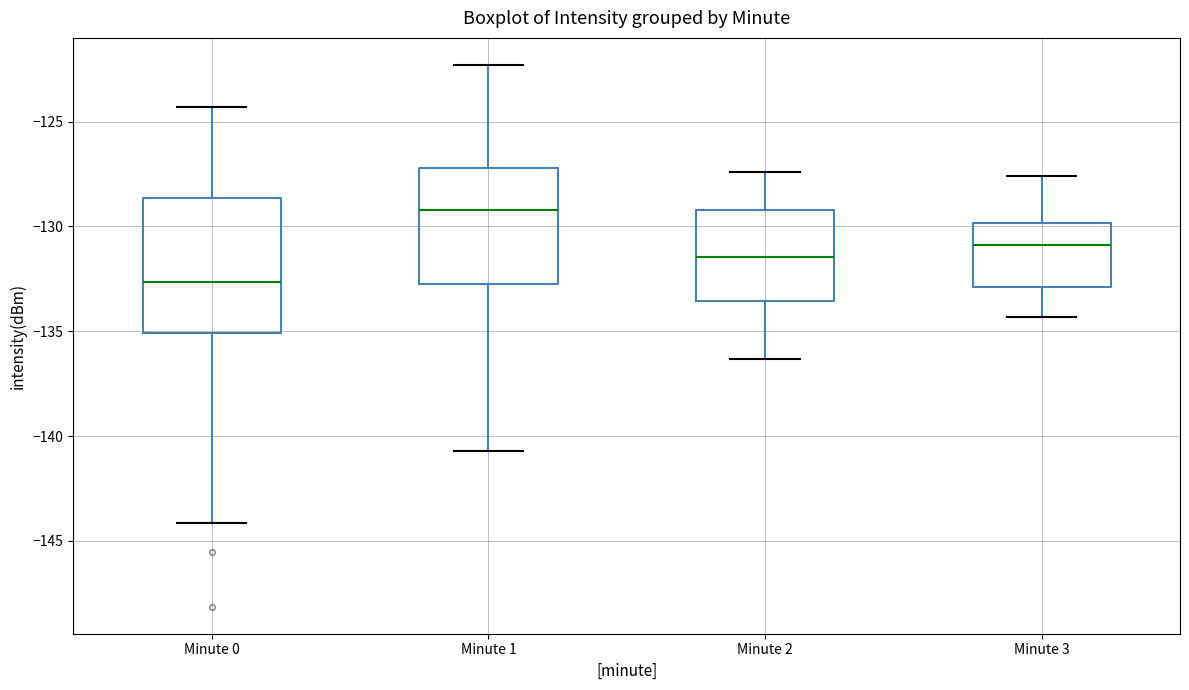

Where is the upper edge of the box for Minute 1 on the y-axis? The values are not printed on the chart, so give them approximately, as read against the axis.

-127.0